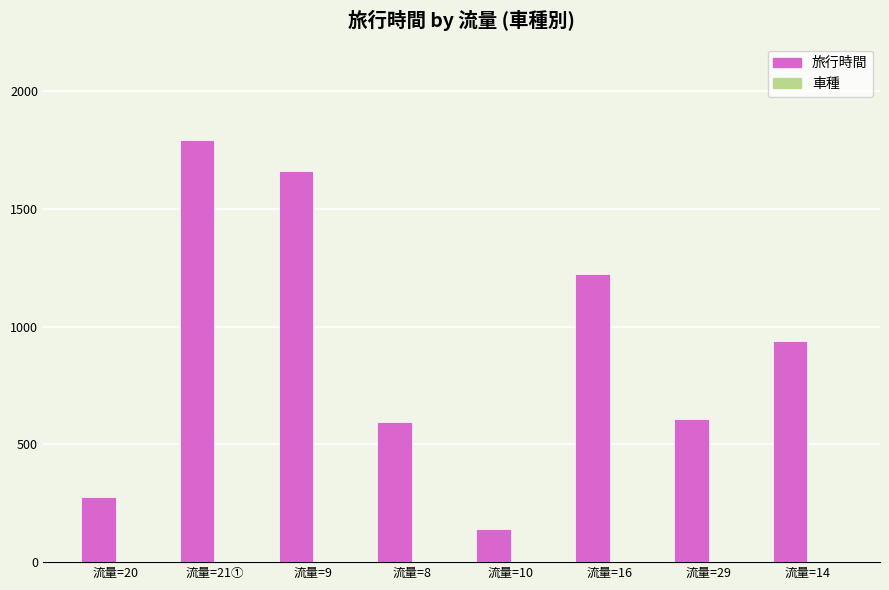

Reading left to right, extract all data points from this chart.

278	1790	1661	593	141	1224	609	939